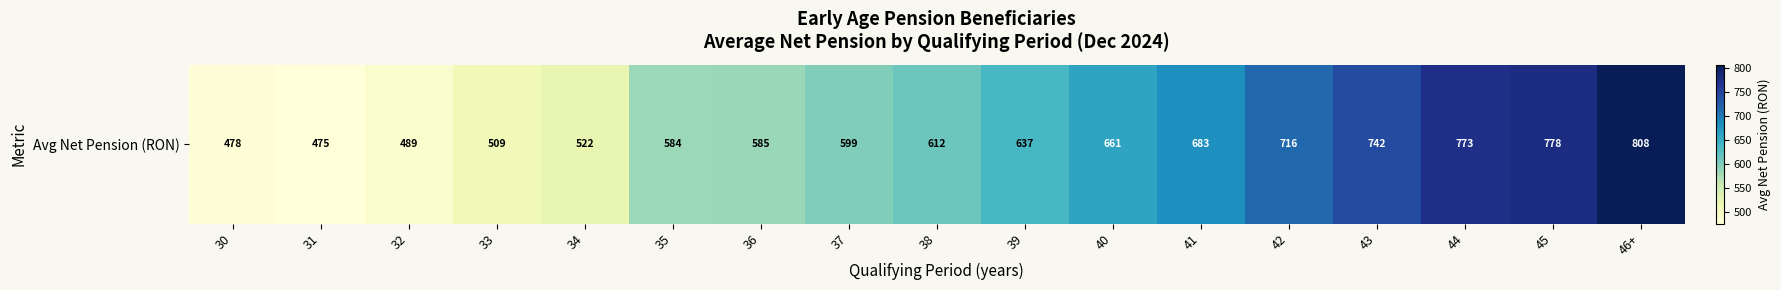

What is the difference between the second highest and minimum values?

302.9